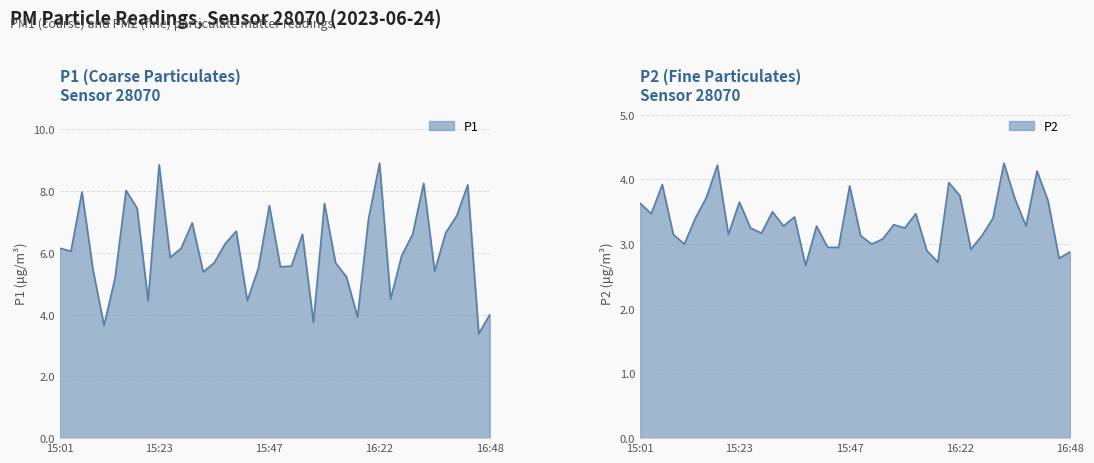

What is the total value across all series at 16:40?

11.3